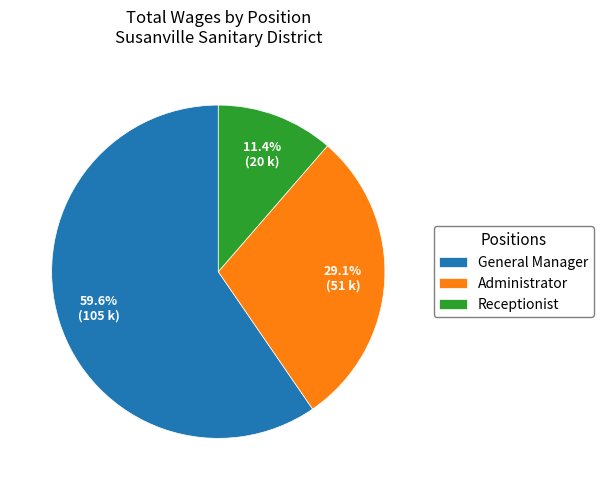

Which slice is the smallest?

Receptionist